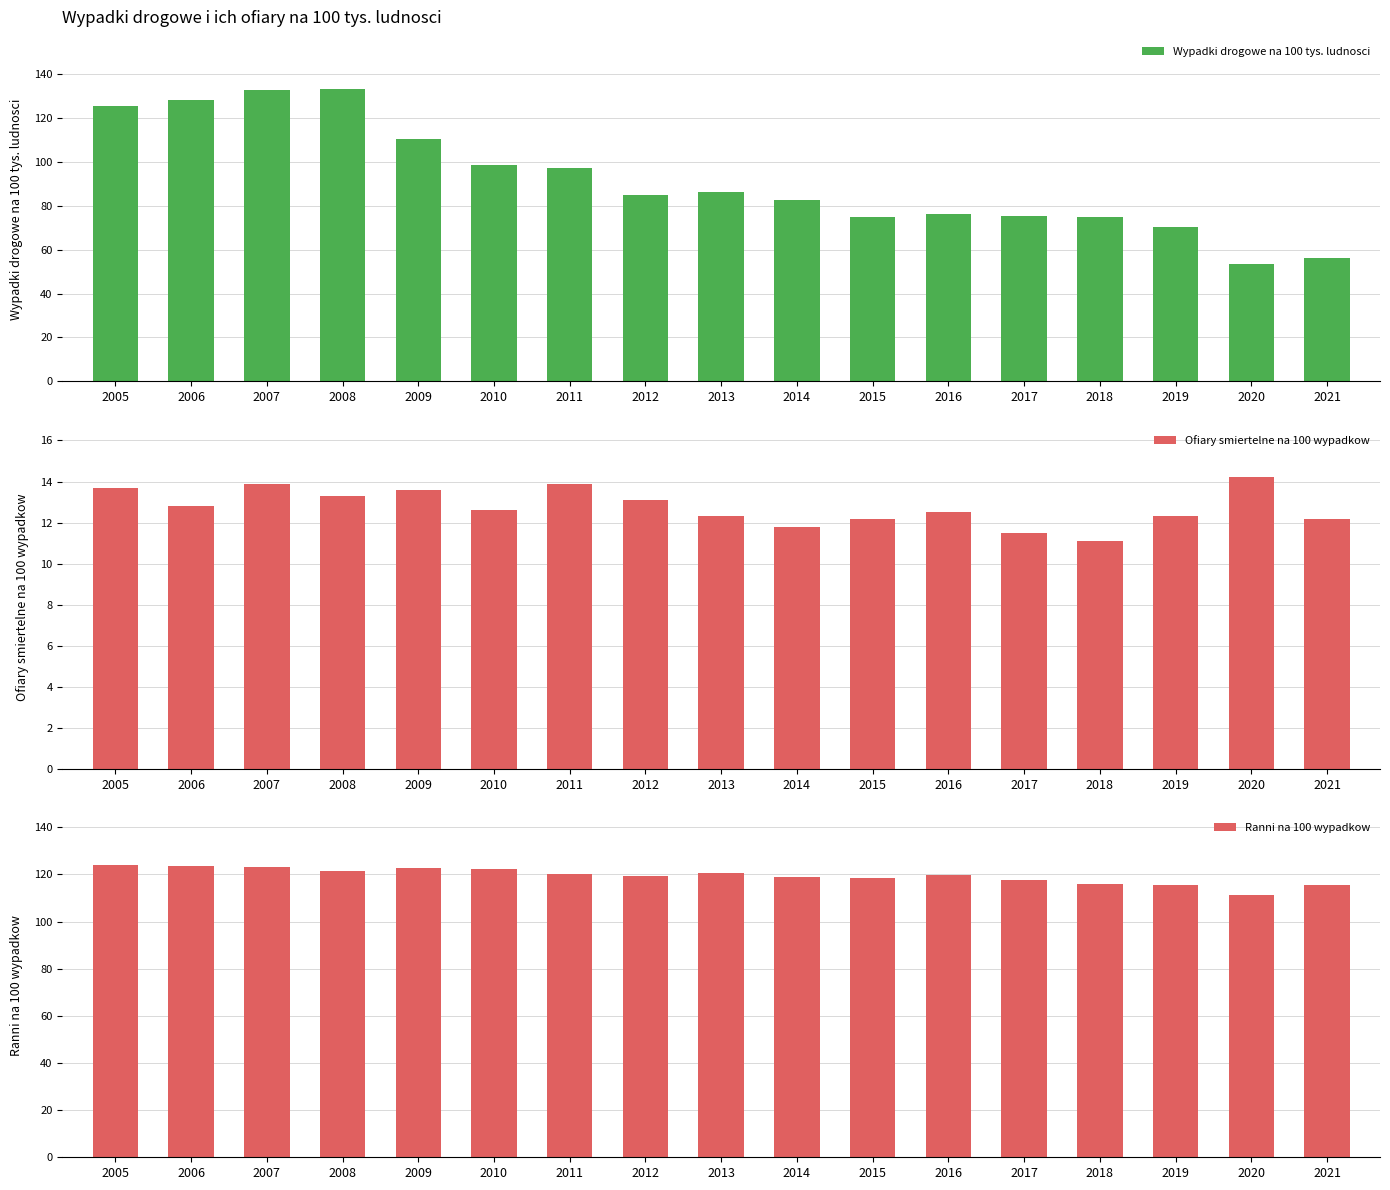

How many data points in Ranni na 100 wypadkow are above 119?

10